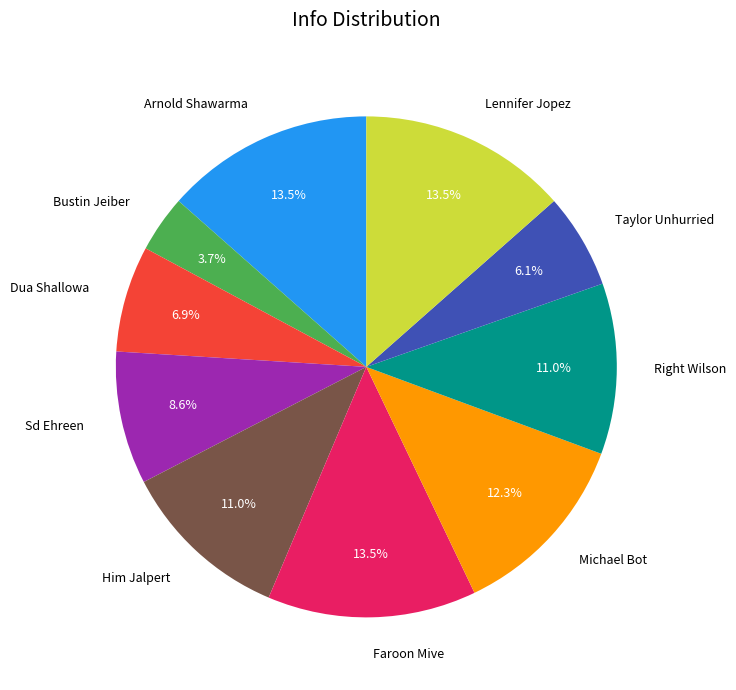

Does Bustin Jeiber account for over 50% of the chart?

No